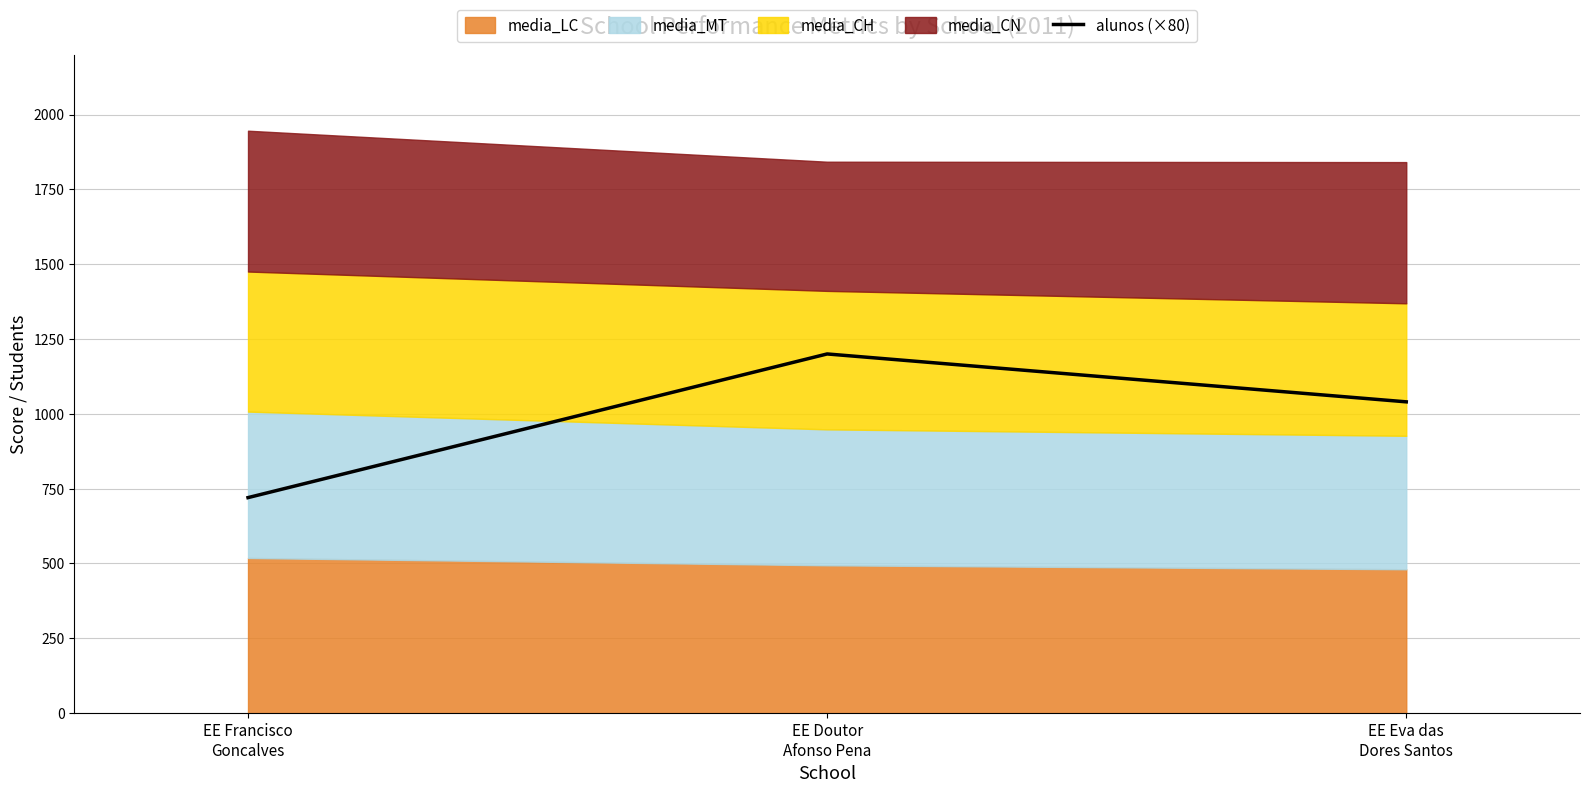

What is the label of the 2nd point from the right?

EE Doutor
Afonso Pena